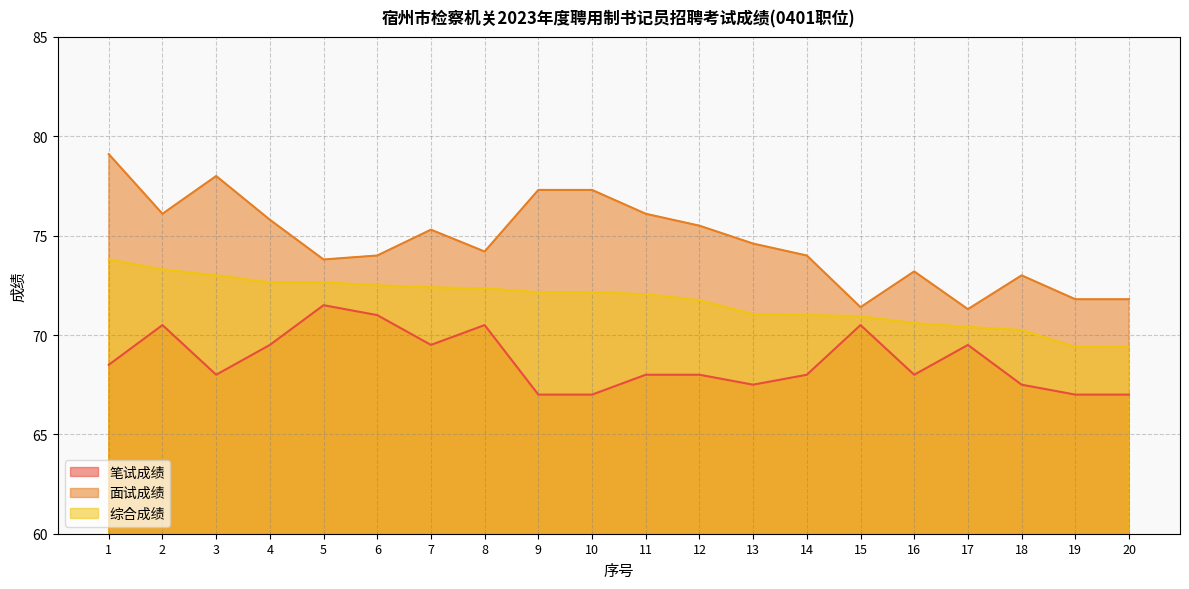

How many interior local peaks does the 笔试成绩 series have?

5